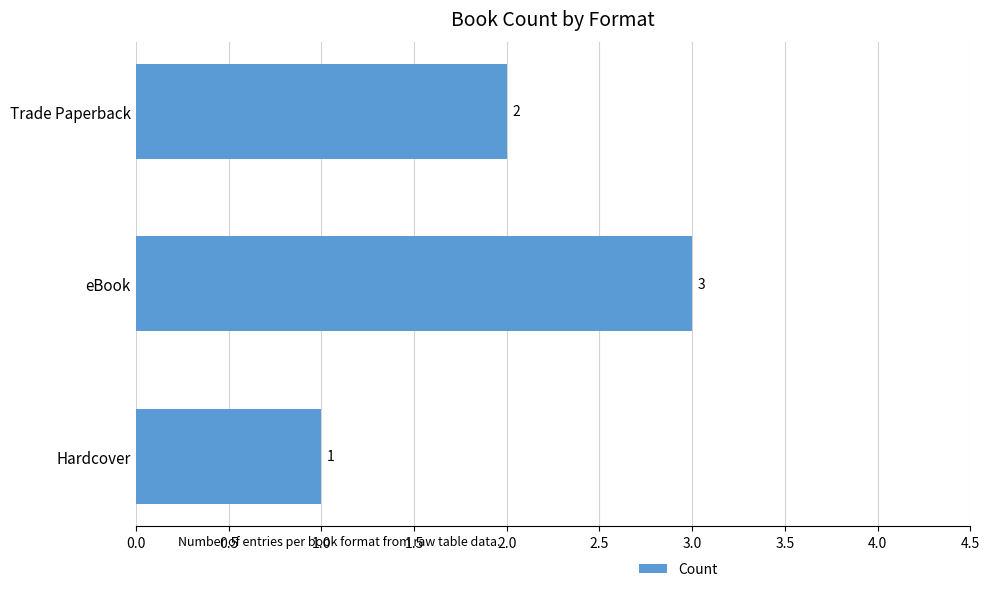

Rank the categories by value from highest to lowest.

eBook, Trade Paperback, Hardcover